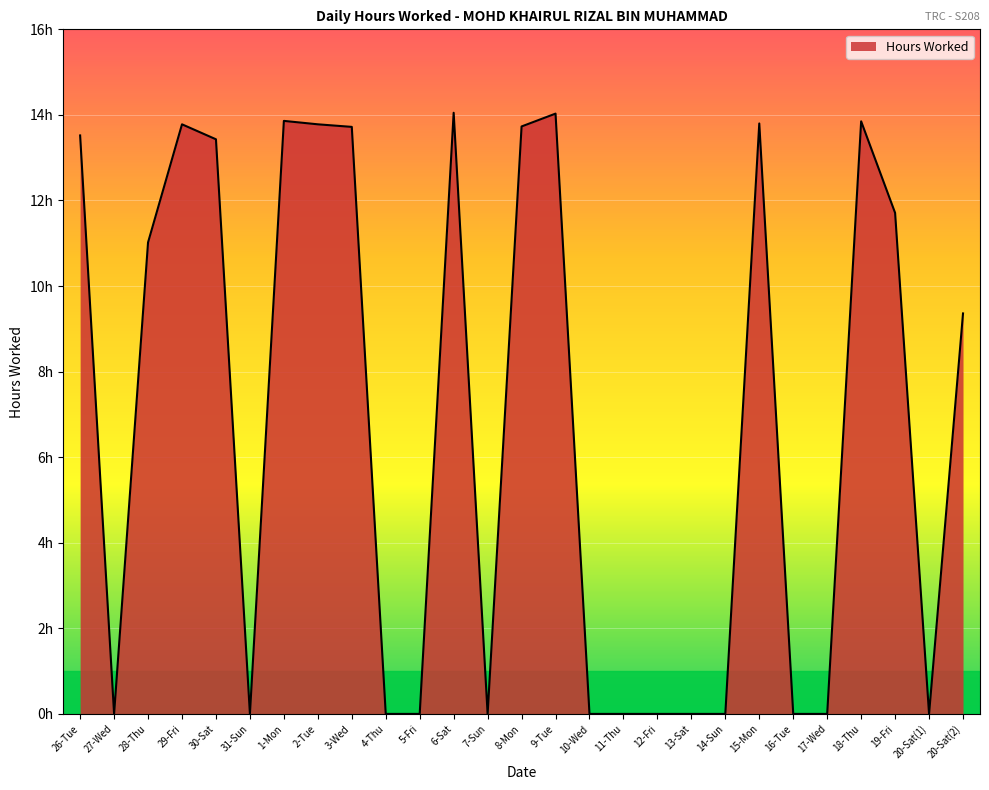

The chart shows a value of 0.0 at 11-Thu. True or false?

True